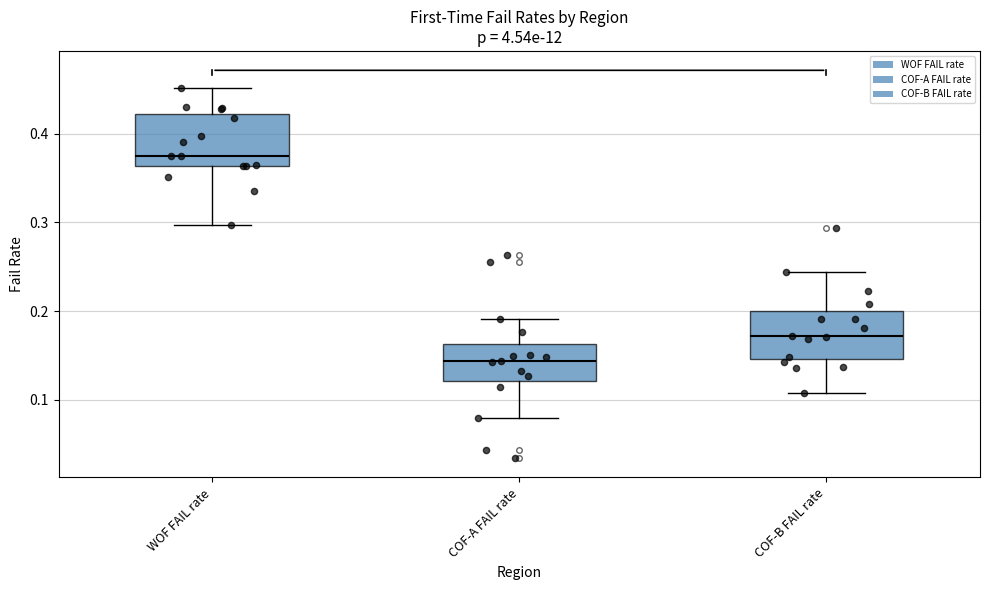

Where does the upper whisker of the box for COF-A FAIL rate end on the y-axis? The values are not printed on the chart, so give them approximately, as read against the axis.

0.19